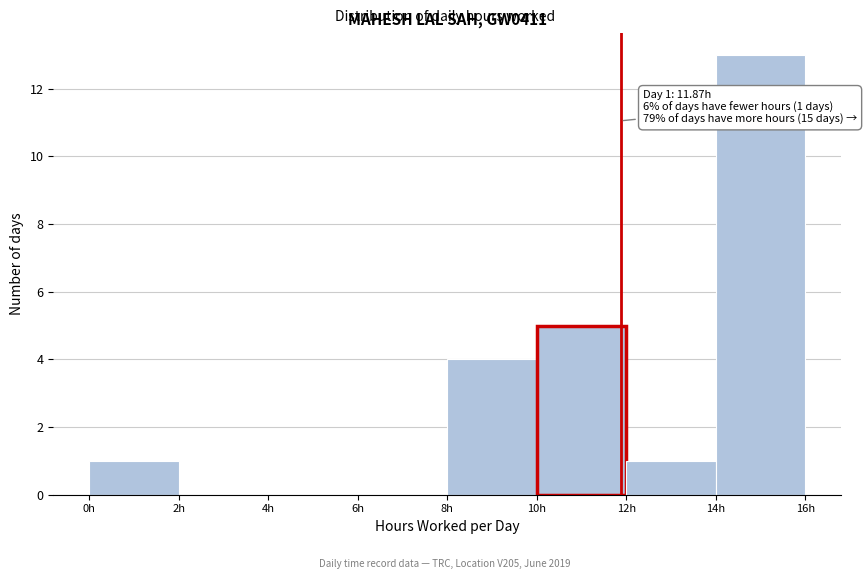

Over which range of the x-axis is the bar tallest?

14 to 16